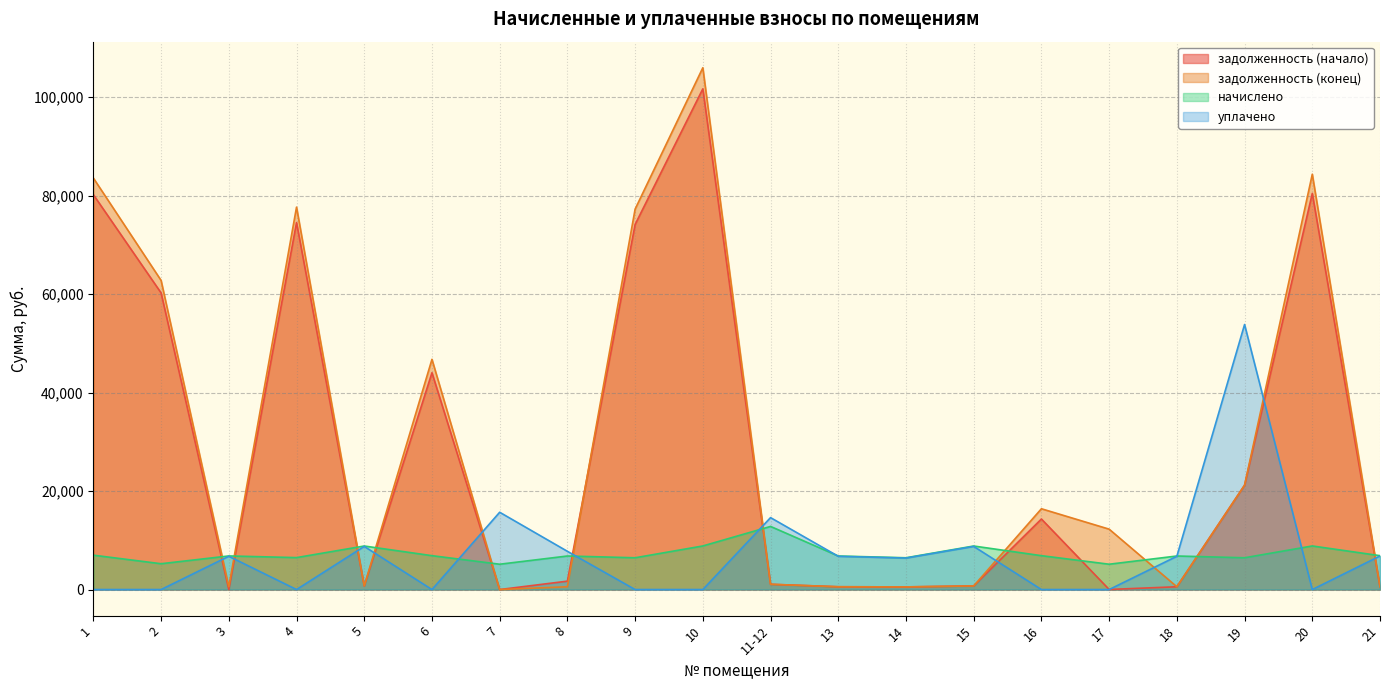

What is the average value of the уплачено series?

7146.6